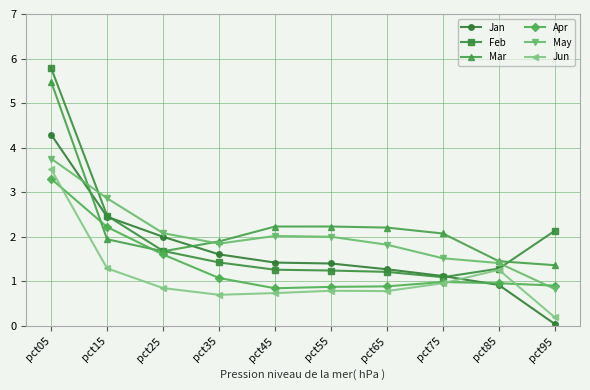

What are all the series names shown in the legend?

Jan, Feb, Mar, Apr, May, Jun